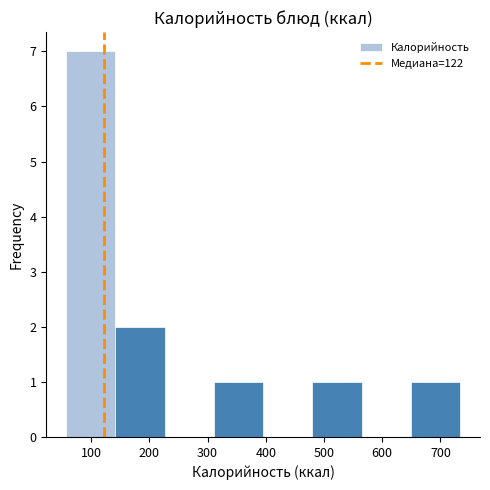

Which range on the x-axis has the tallest bar?

60 to 140